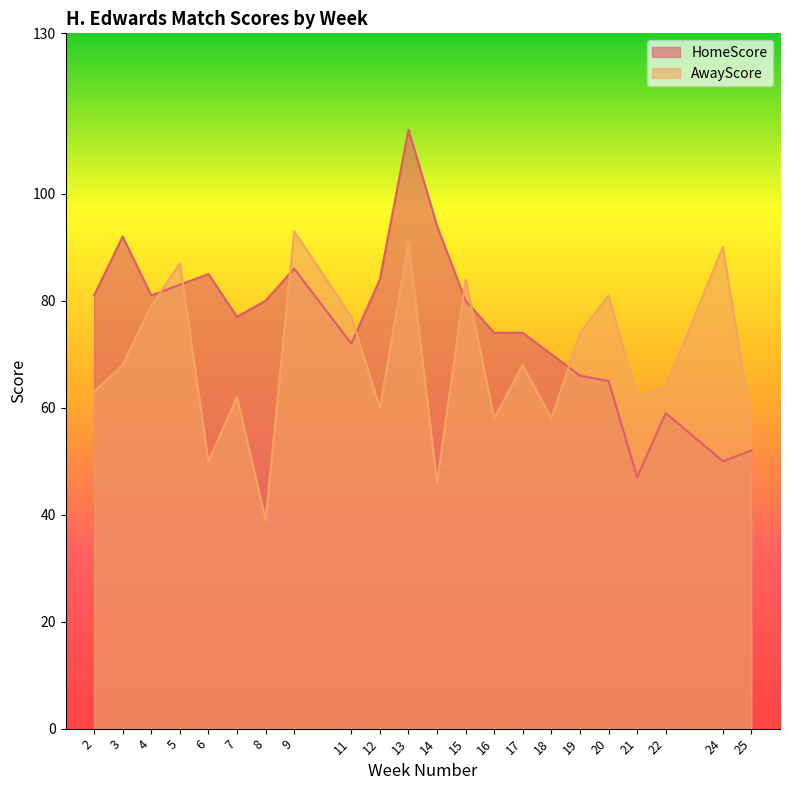

What is the value of the AwayScore point at the 3rd from the left?

79